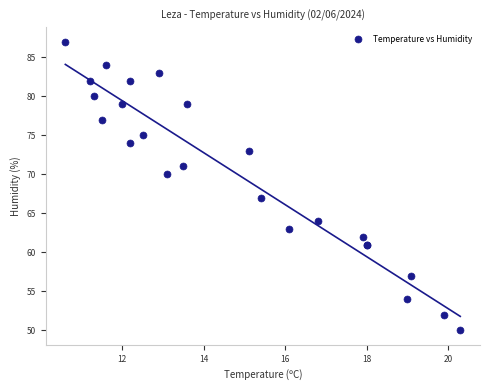

What Y value in the scatter plot is closest to 68?

67